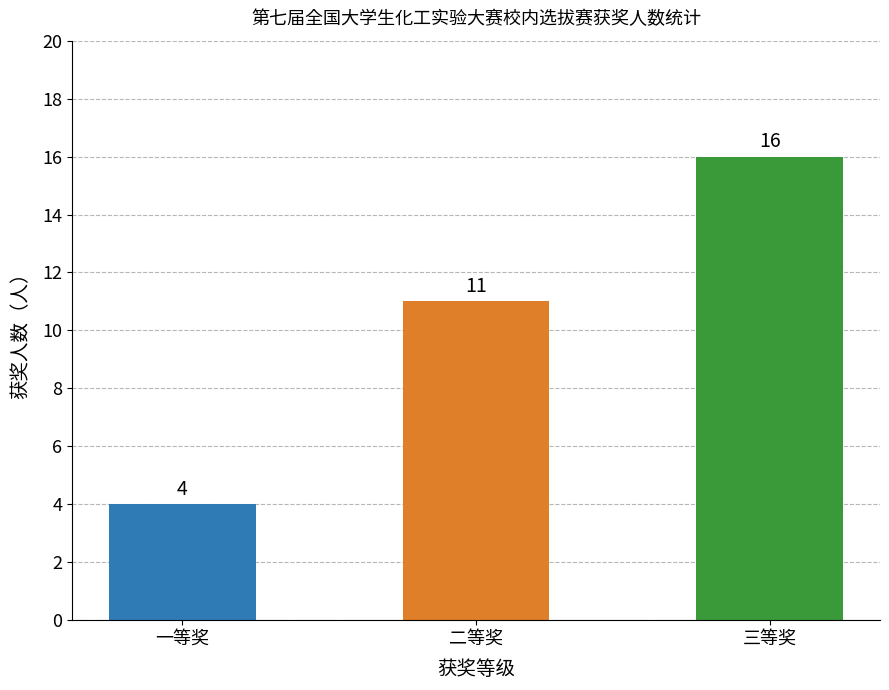

What is the ratio of the value at 一等奖 to the value at 二等奖?

0.4